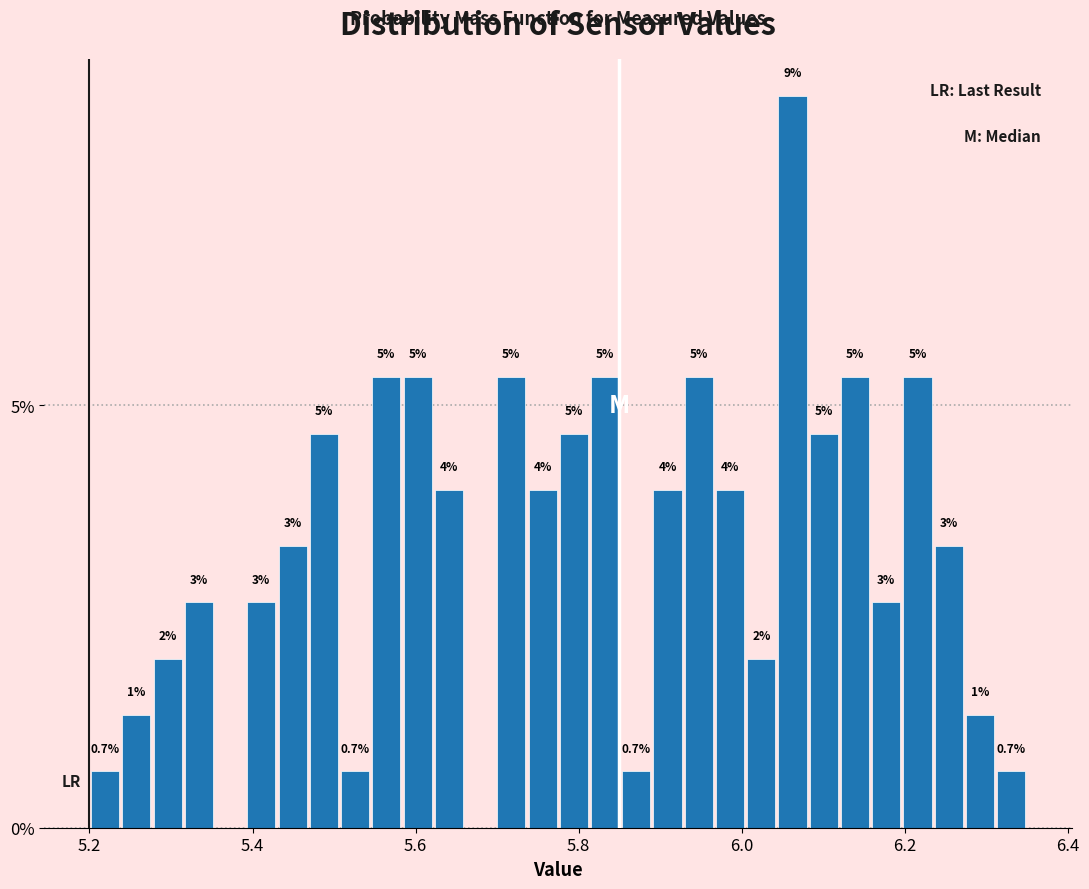

Read against the x-axis, roughly where is the centre of the tallest bar?

6.06